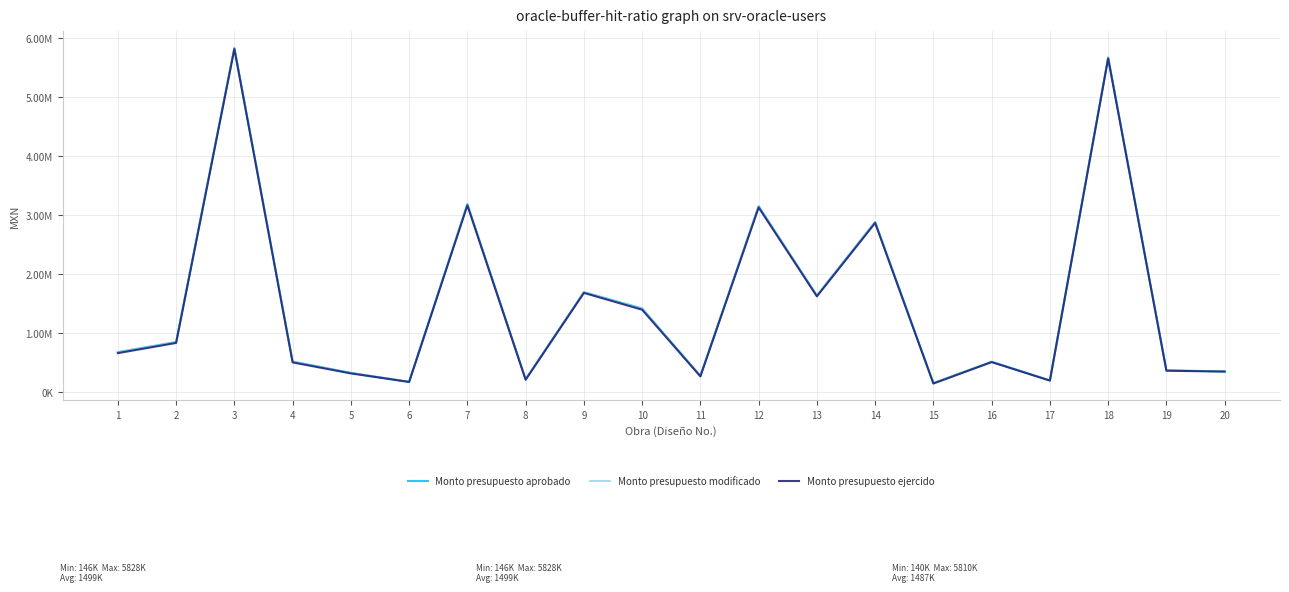

Does the chart display data point markers on the line(s)?

No